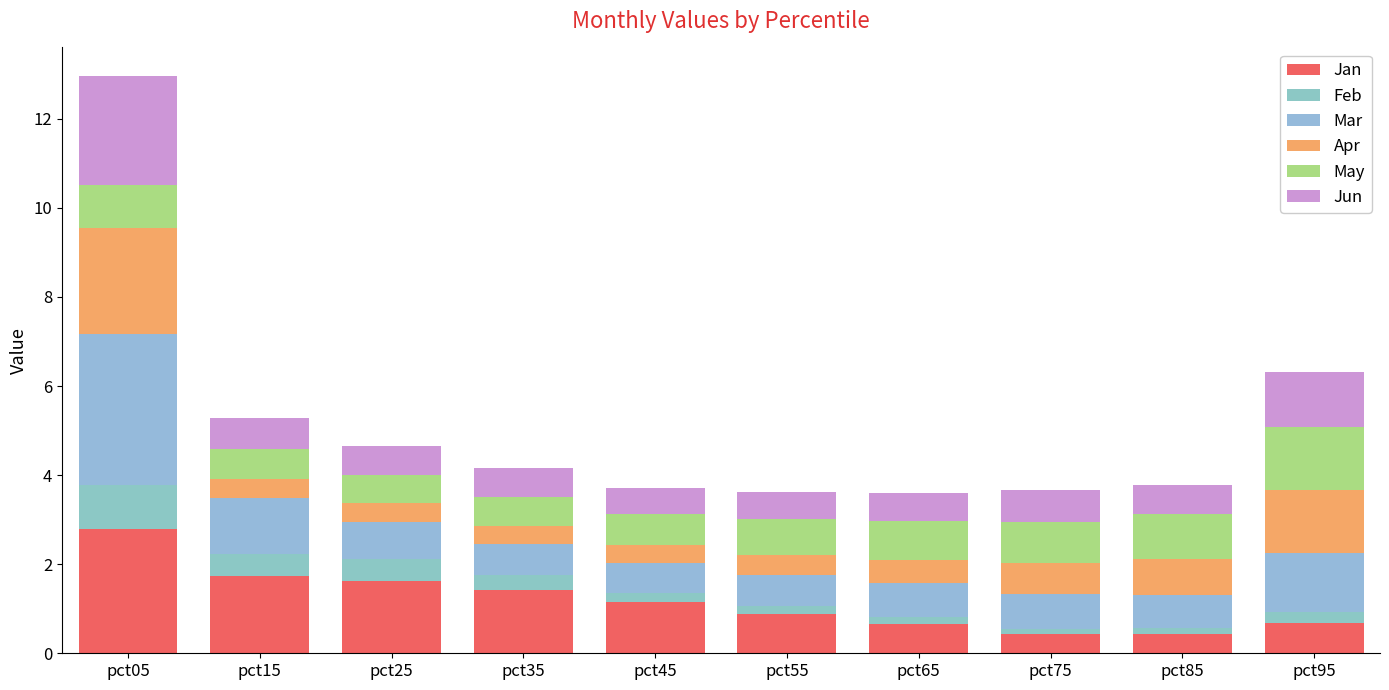

How many bars are there in total?

10